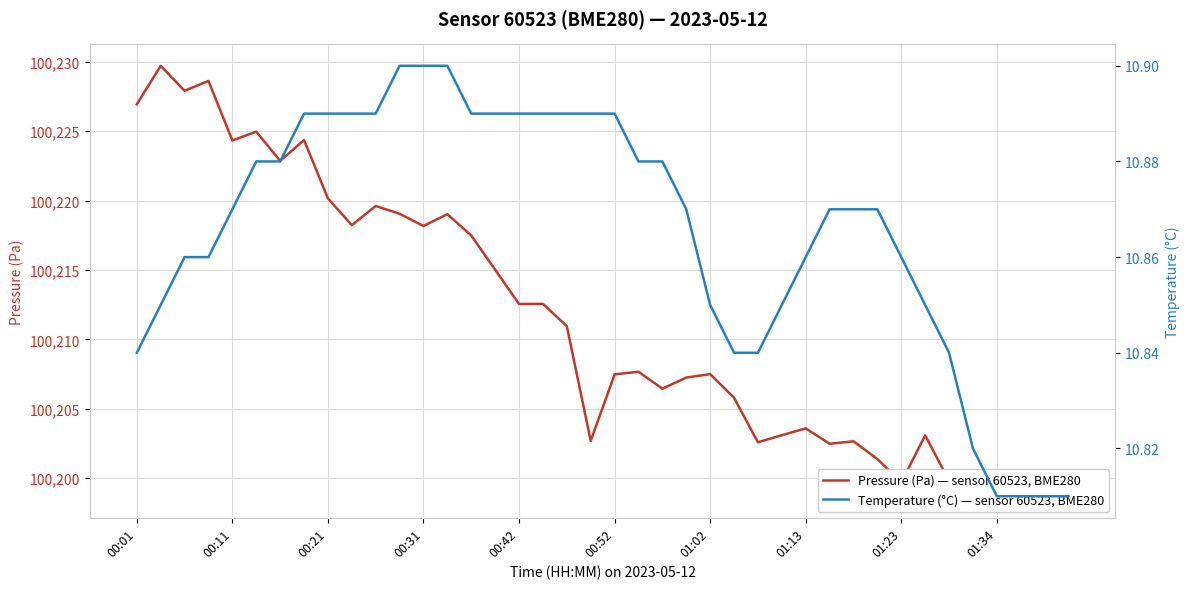

How many Temperature (°C) — sensor 60523, BME280 values are between 10 and 11?

40